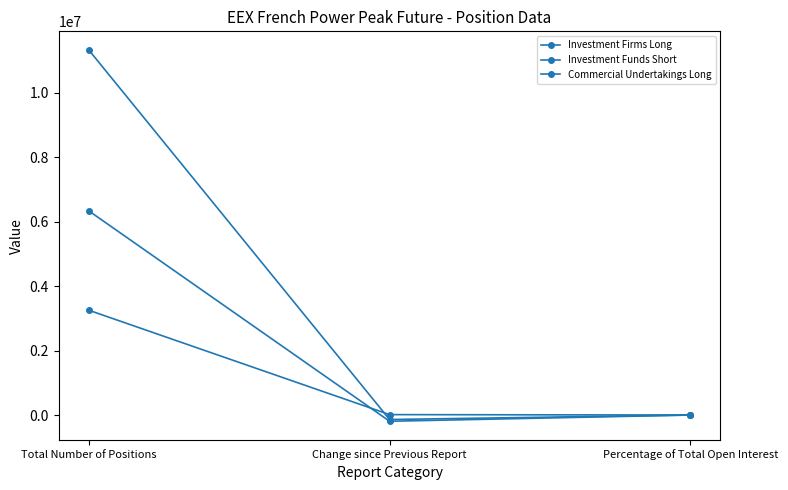

Does the chart have visible grid lines?

No